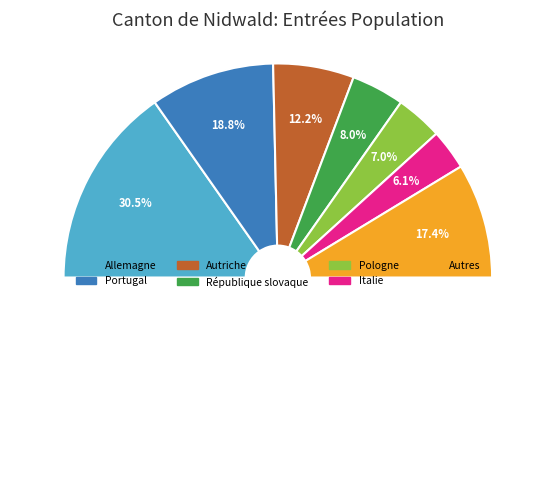

Count the number of slices in the pie.

7